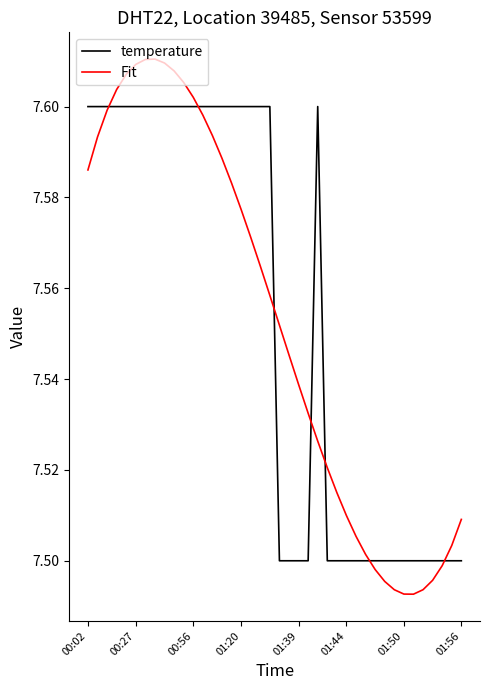

Which series has the widest spread of values?

Fit